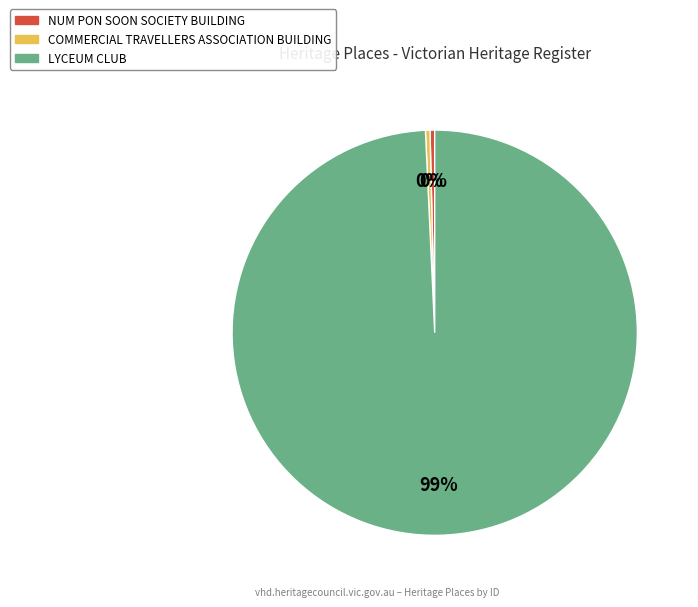

Which has a higher value, NUM PON SOON SOCIETY BUILDING or LYCEUM CLUB?

LYCEUM CLUB